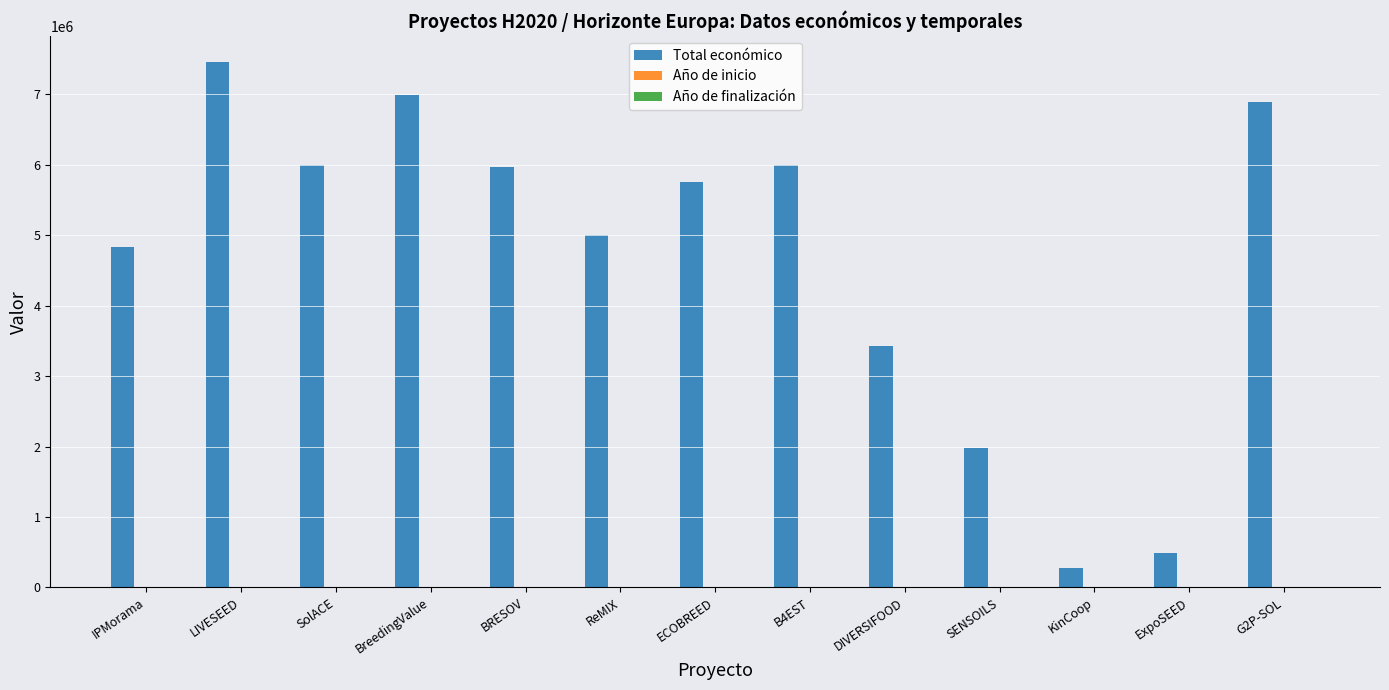

Does the chart contain stacked bars?

No